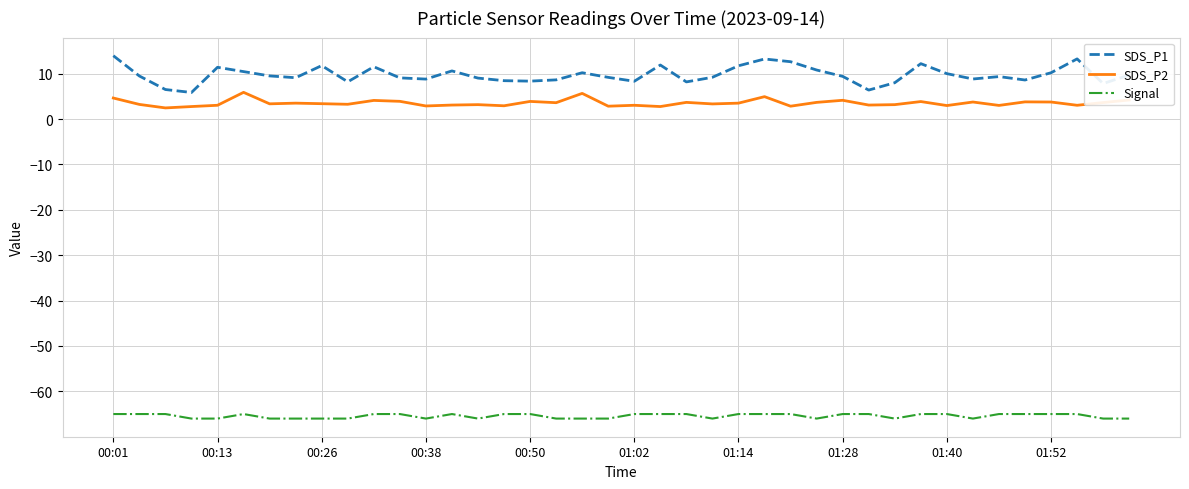

Which series has the widest spread of values?

SDS_P1